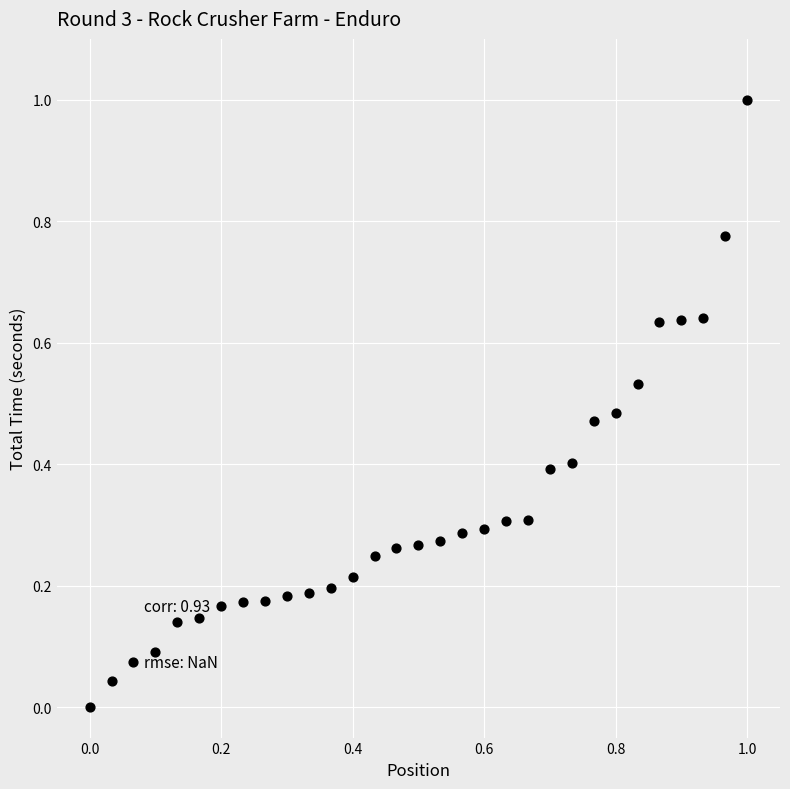

What is the range of Y values (max minus min)?

1.0